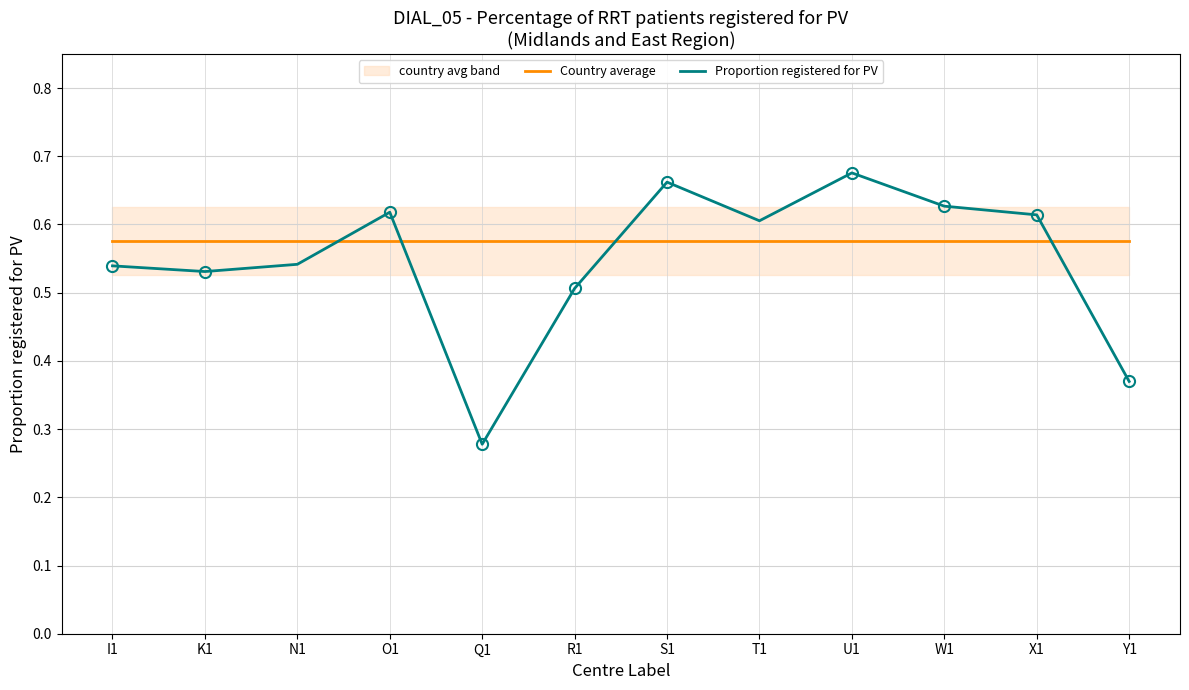

Is this an area chart (filled region under the line)?

No